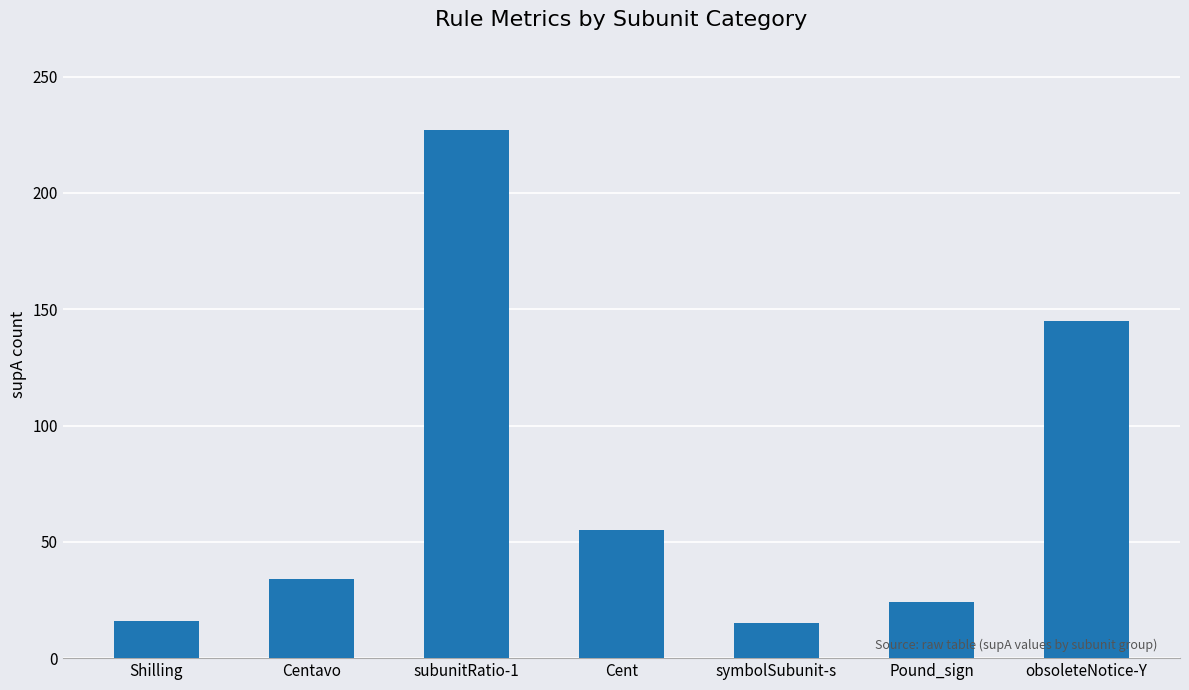

The value at Pound_sign is 8. True or false?

False